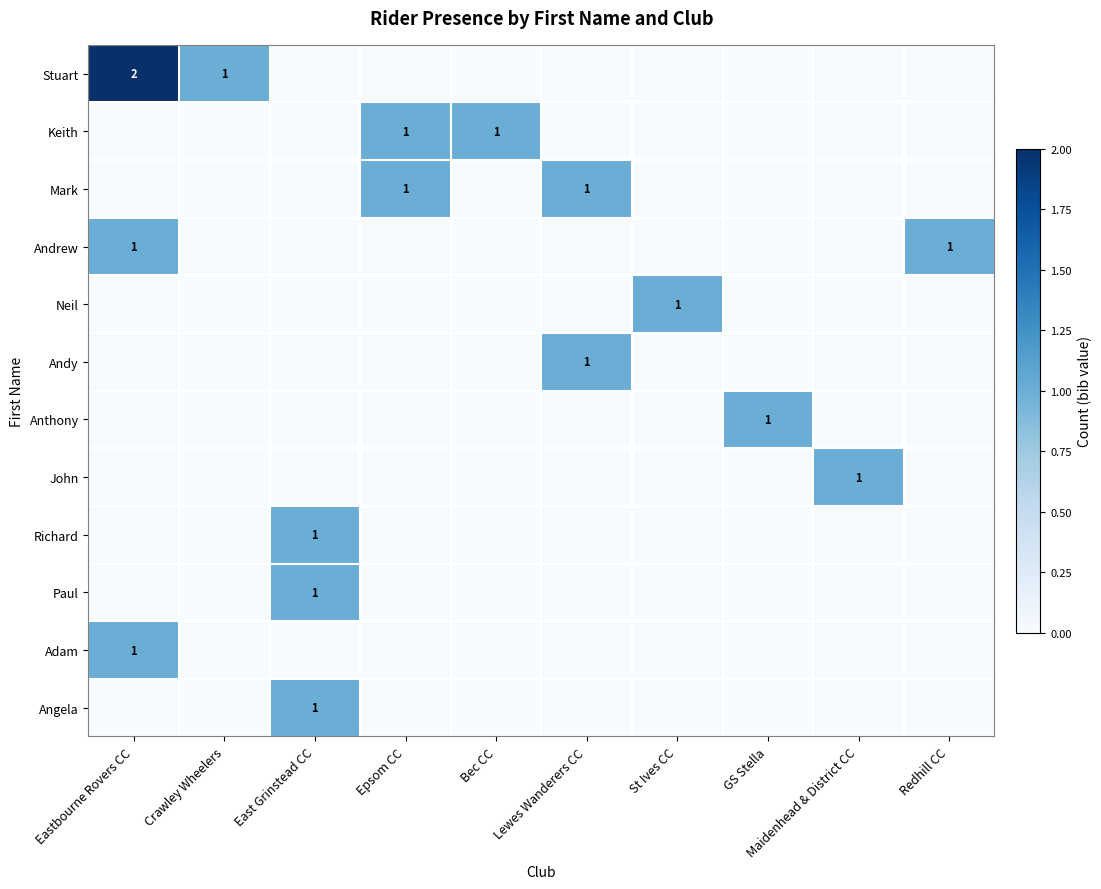

Which series changed the most between Eastbourne Rovers CC and Redhill CC?

Stuart